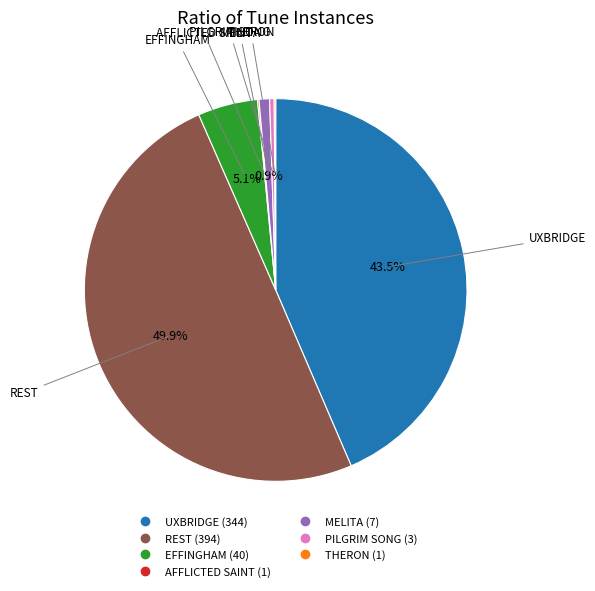

Combined, what portion of the pie is REST and MELITA?

50.8%